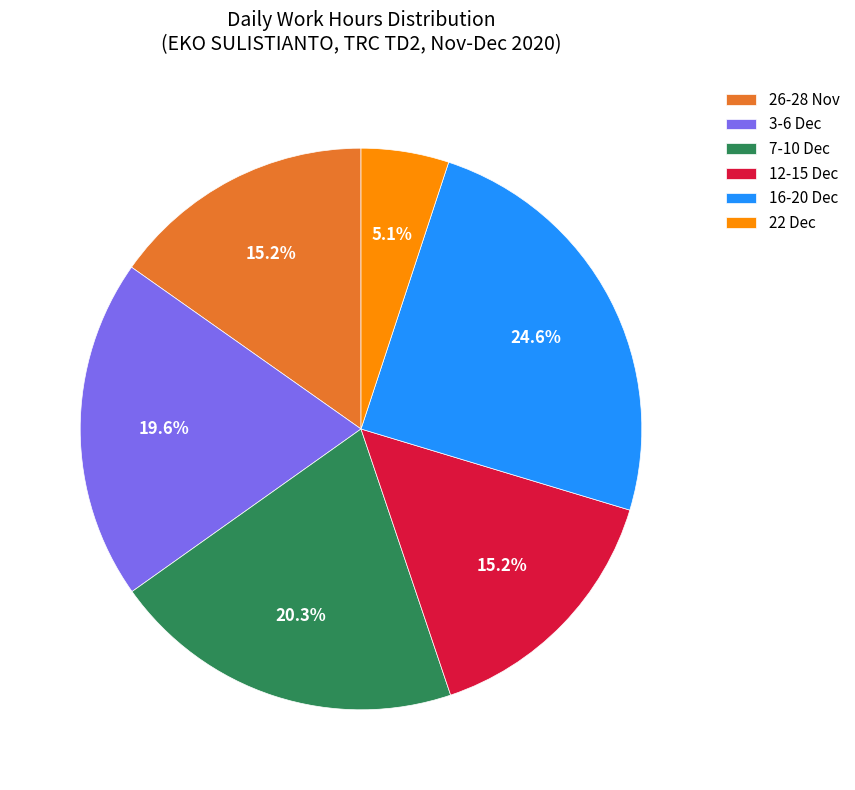

Which slice is the largest?

16-20 Dec